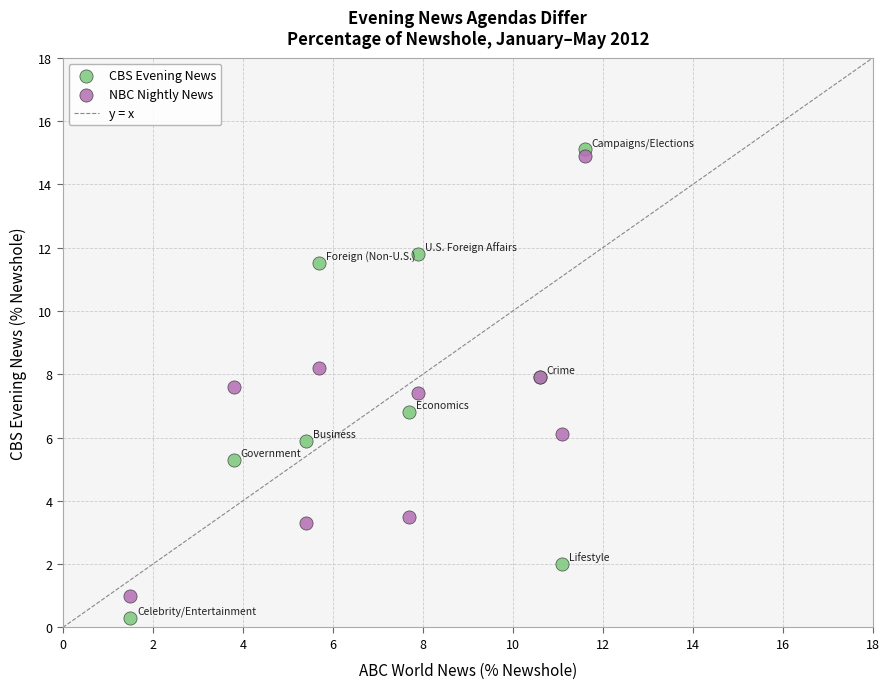

What is the X range (max minus min) for the scatter plot?

10.1